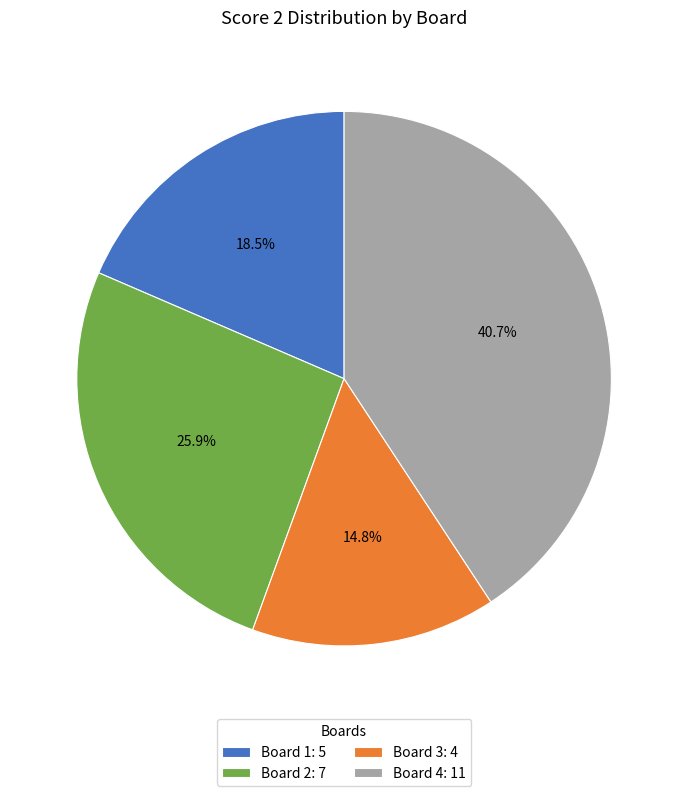

Approximately how many times larger is the value at Board 3: 4 compared to Board 4: 11?

0.4